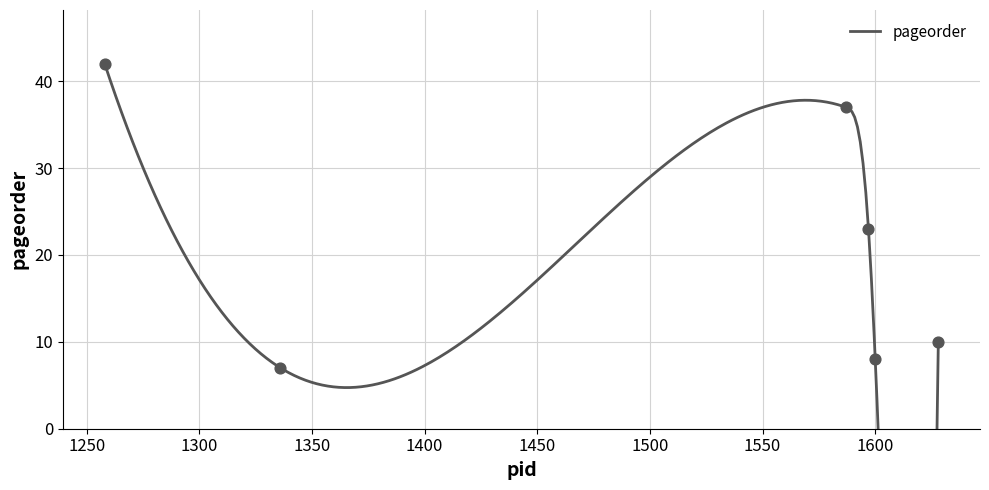

What is the change in value from 1336 to 1587?

+30